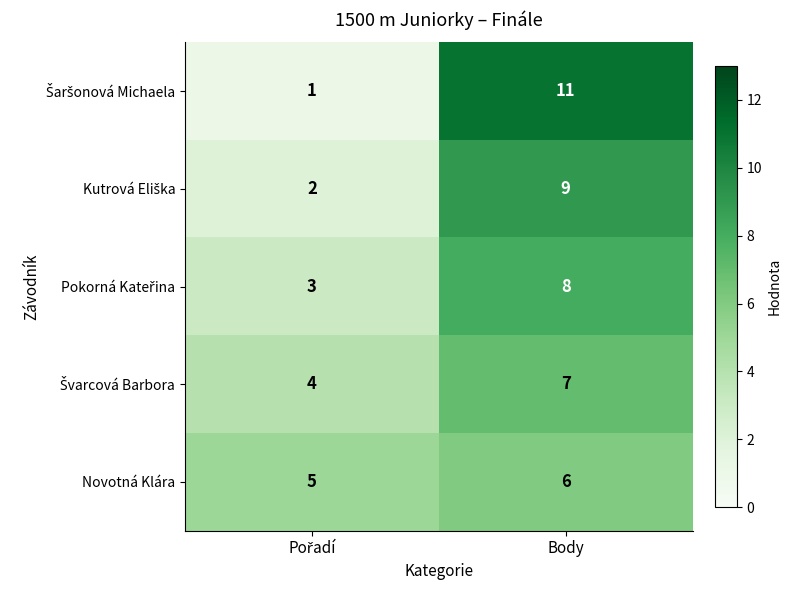

The Novotná Klára series shows 6 at Body. True or false?

True